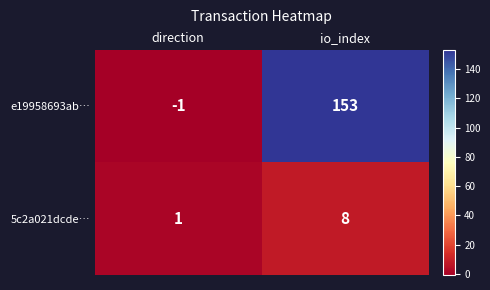

What is the total value across all series at io_index?

161